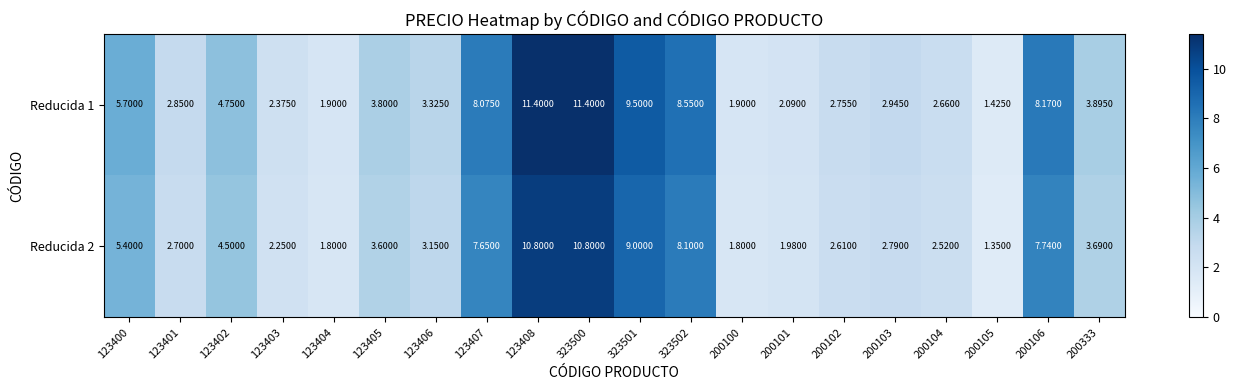

Is the value of Reducida 1 at 123404 greater than the value of Reducida 2 at 123402?

No